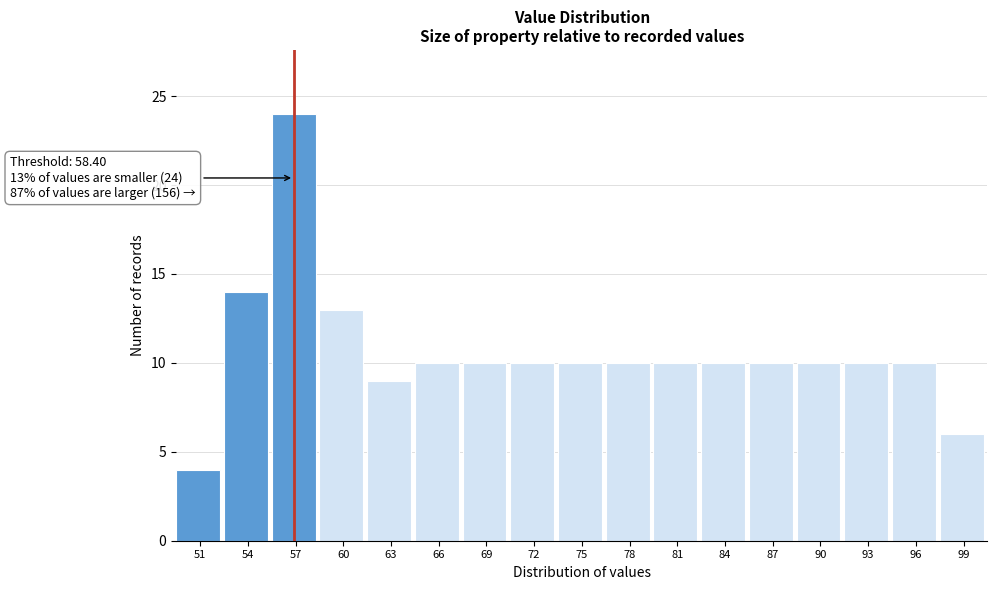

Reading left to right, transcribe all the data shown in this chart.

4	14	24	13	9	10	10	10	10	10	10	10	10	10	10	10	6